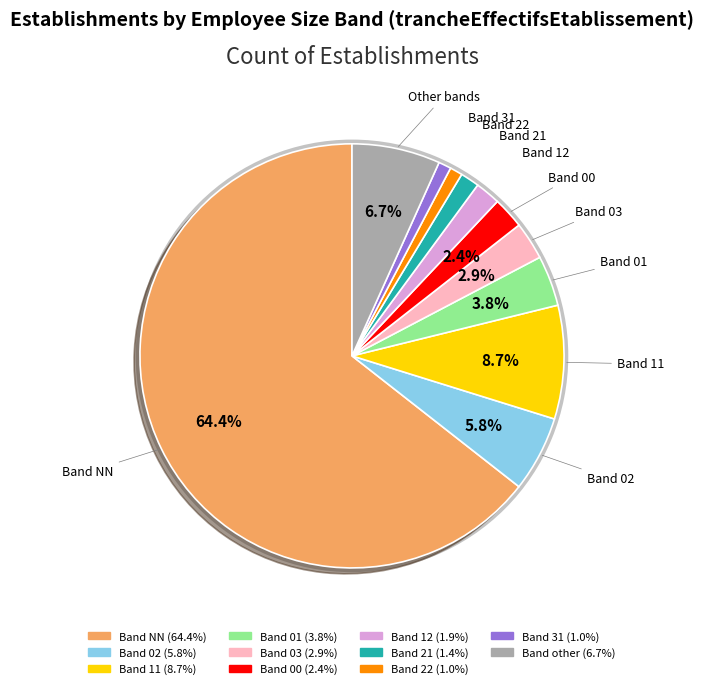

Combined, what portion of the pie is 21 and 01?

5.3%